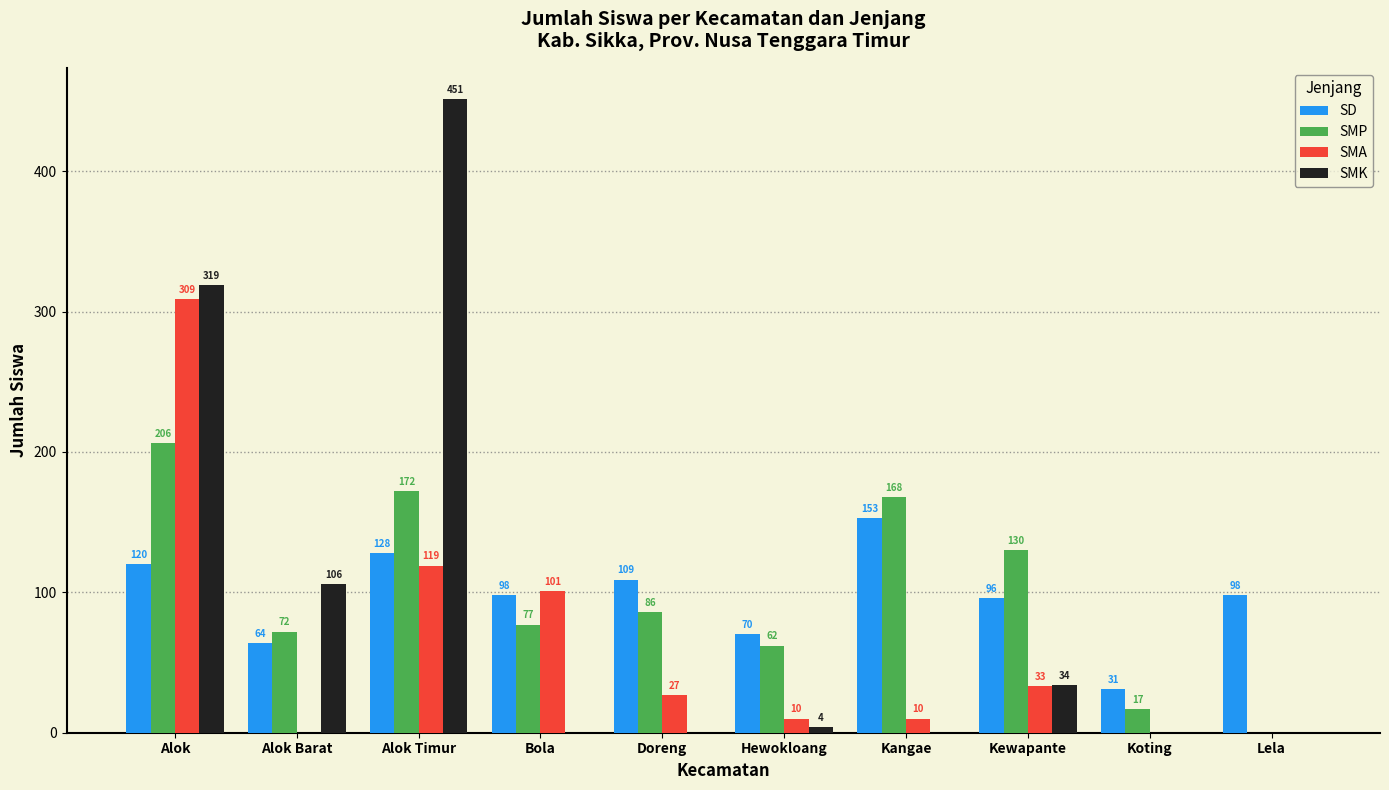

Reading left to right, what are all the values shown in this chart?

SD: Alok=120	Alok Barat=64	Alok Timur=128	Bola=98	Doreng=109	Hewokloang=70	Kangae=153	Kewapante=96	Koting=31	Lela=98
SMP: Alok=206	Alok Barat=72	Alok Timur=172	Bola=77	Doreng=86	Hewokloang=62	Kangae=168	Kewapante=130	Koting=17	Lela=0
SMA: Alok=309	Alok Barat=0	Alok Timur=119	Bola=101	Doreng=27	Hewokloang=10	Kangae=10	Kewapante=33	Koting=0	Lela=0
SMK: Alok=319	Alok Barat=106	Alok Timur=451	Bola=0	Doreng=0	Hewokloang=4	Kangae=0	Kewapante=34	Koting=0	Lela=0